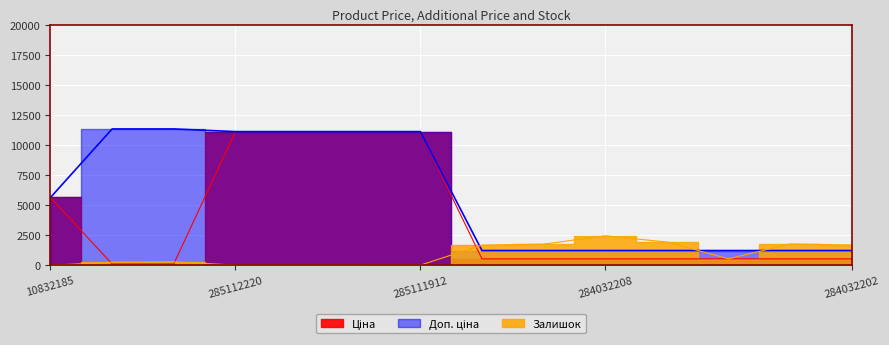

True or false: Ціна has more than 2 interior local peaks.

False